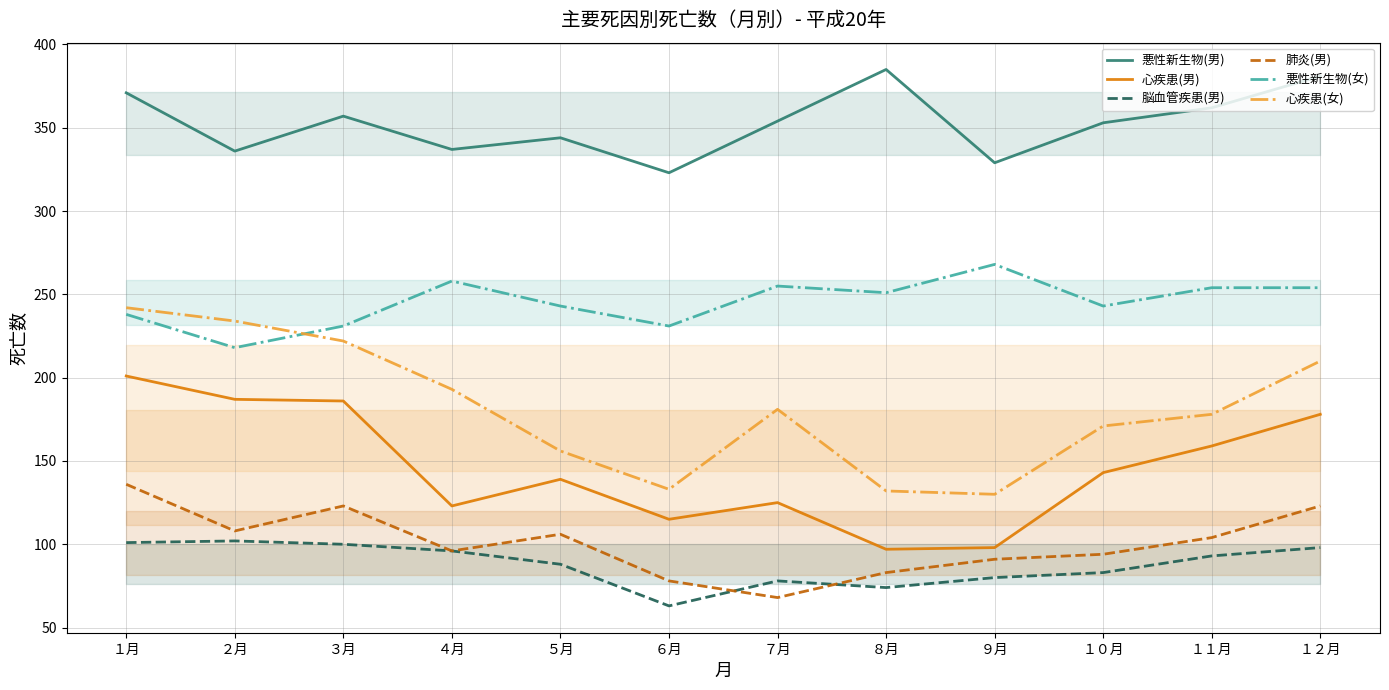

Rank the categories by 脳血管疾患(男) value from lowest to highest.

６月, ８月, ７月, ９月, １０月, ５月, １１月, ４月, １２月, ３月, １月, ２月